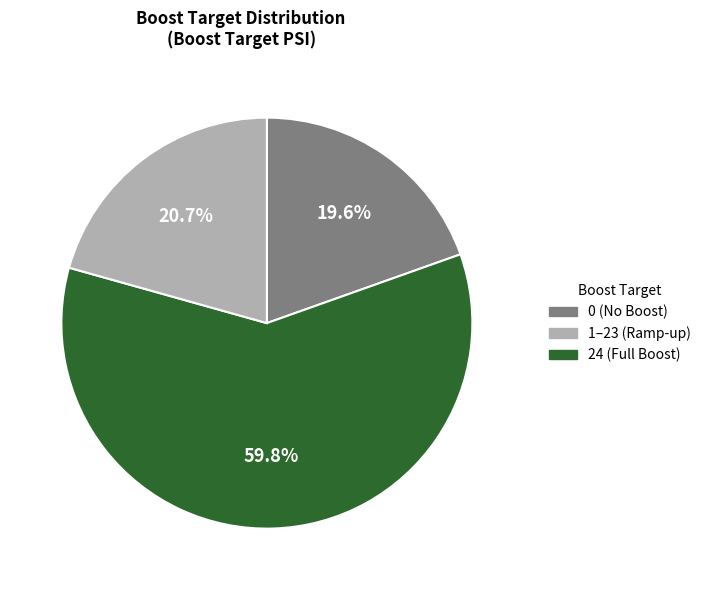

How many segments does this pie chart have?

3